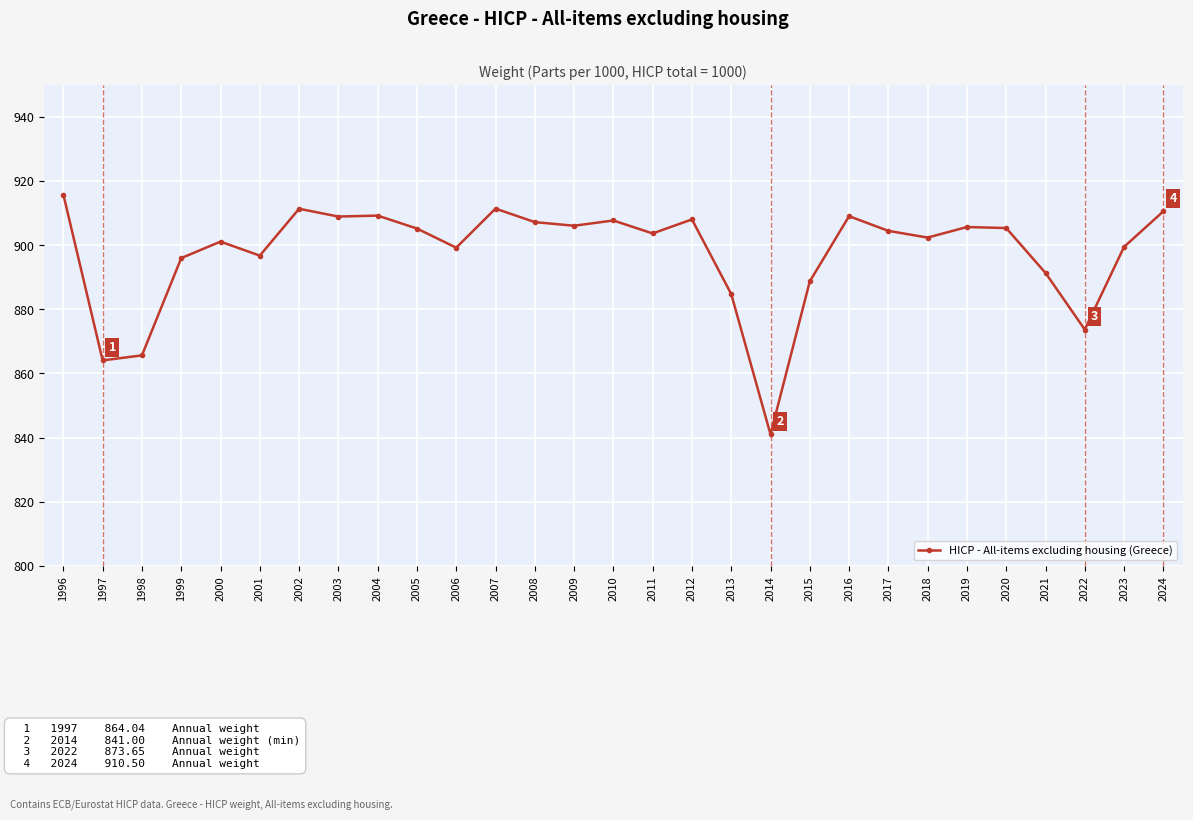

What is the value of the 5th point from the left?

901.1